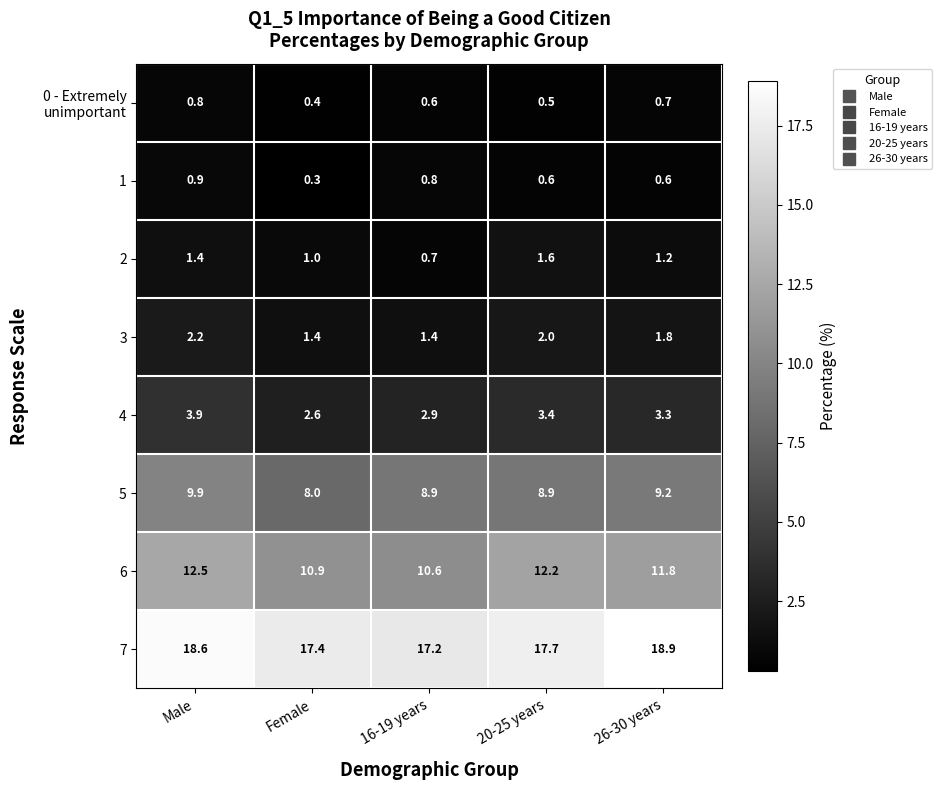

What is the spread (max minus min) of values at Male?

17.8